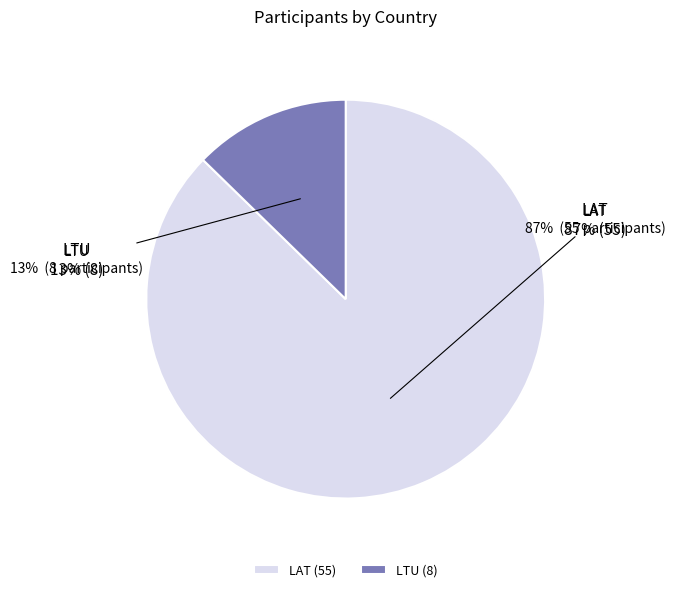

To the nearest percent, what percentage of the pie is LAT?

87%